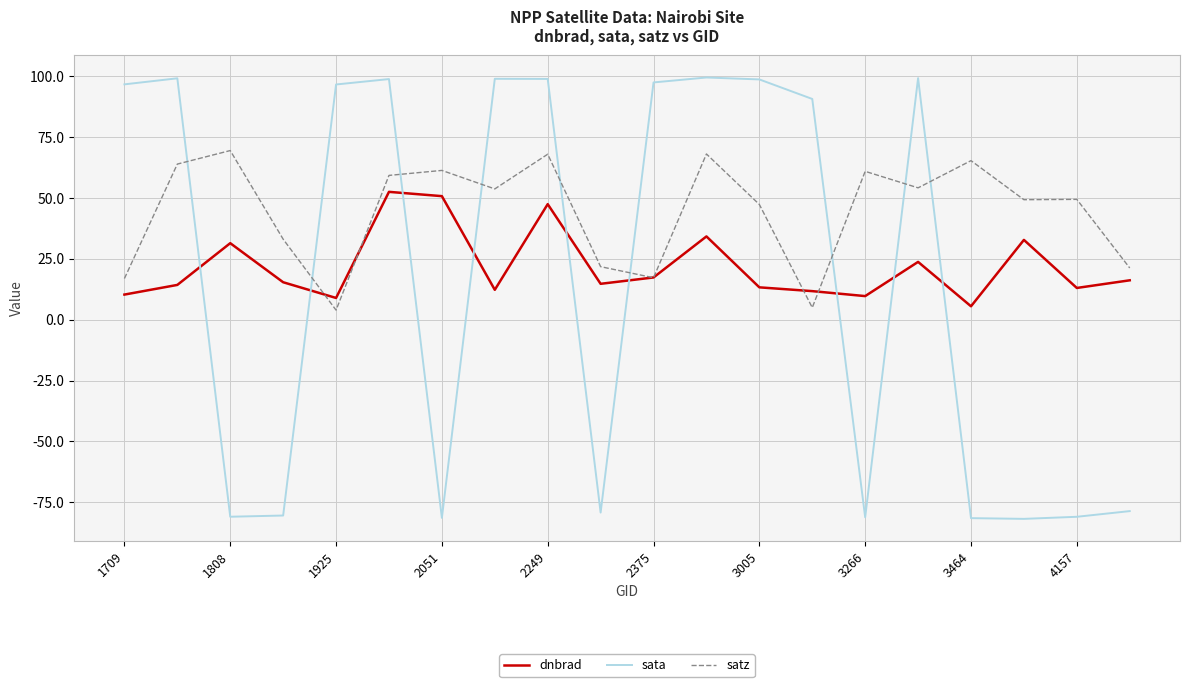

Rank the series by their maximum value, from highest to lowest.

sata, satz, dnbrad